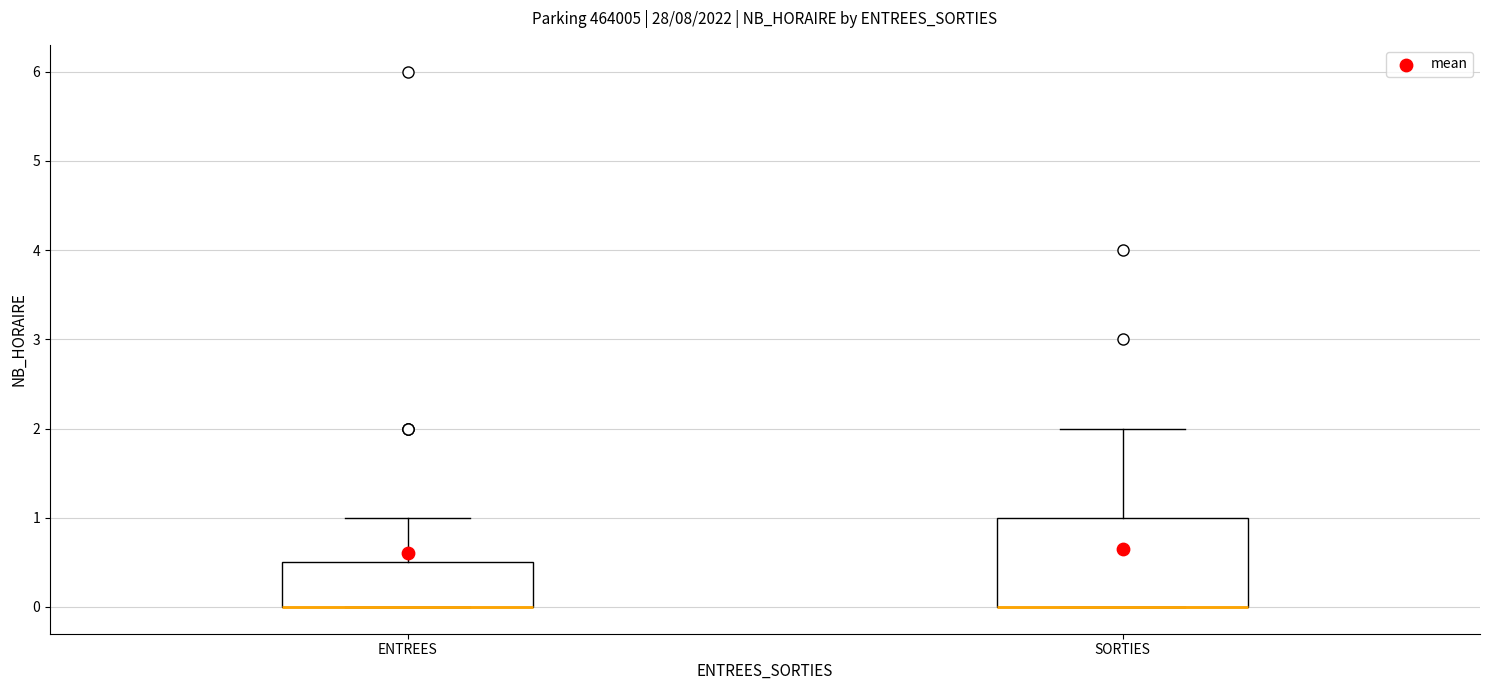

Comparing the boxes themselves (not the whiskers), which one is the tallest?

SORTIES